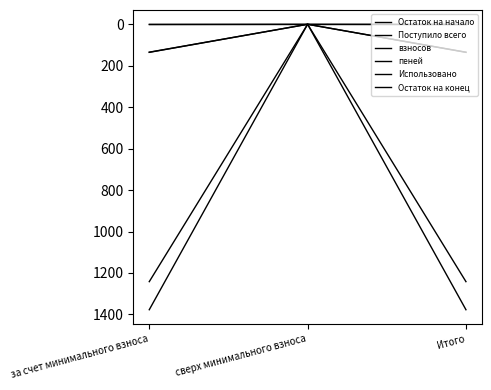

How many lines are shown in the chart?

6